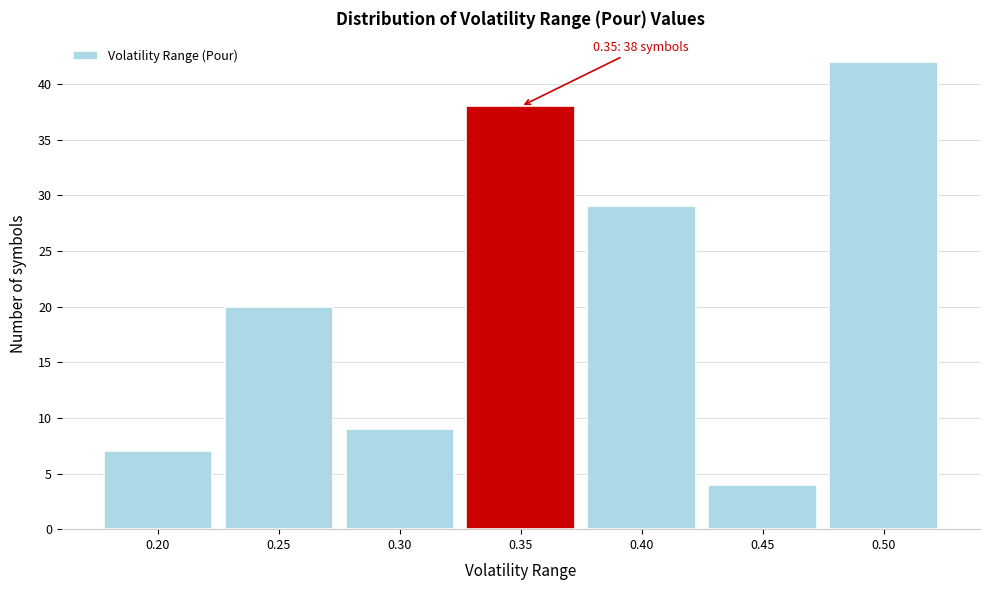

Which range on the x-axis has the tallest bar?

0.475 to 0.525